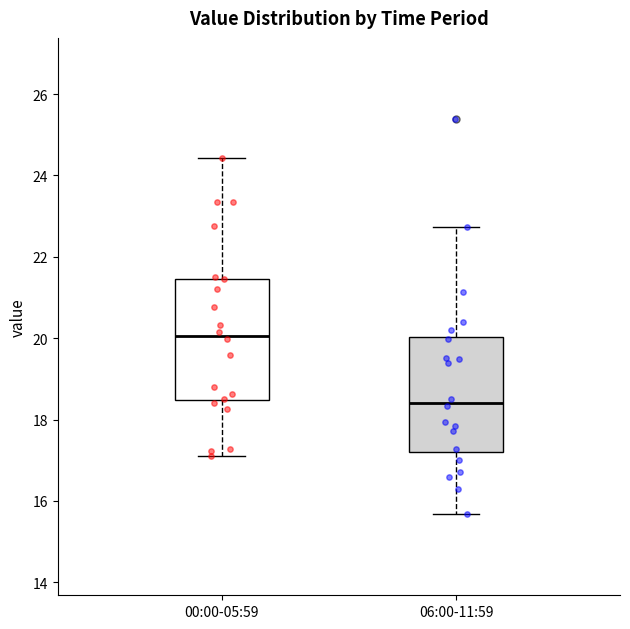

Reading left to right, read every box against the y-axis: the position of its median line, the range the box covers, and the ends of its whiskers. The values are not printed on the chart, so give them approximately, as read against the axis.

00:00-05:59: median 20.0, box 18.4 to 21.4, whiskers 17.2 to 24.4
06:00-11:59: median 18.4, box 17.2 to 20.0, whiskers 15.6 to 22.8